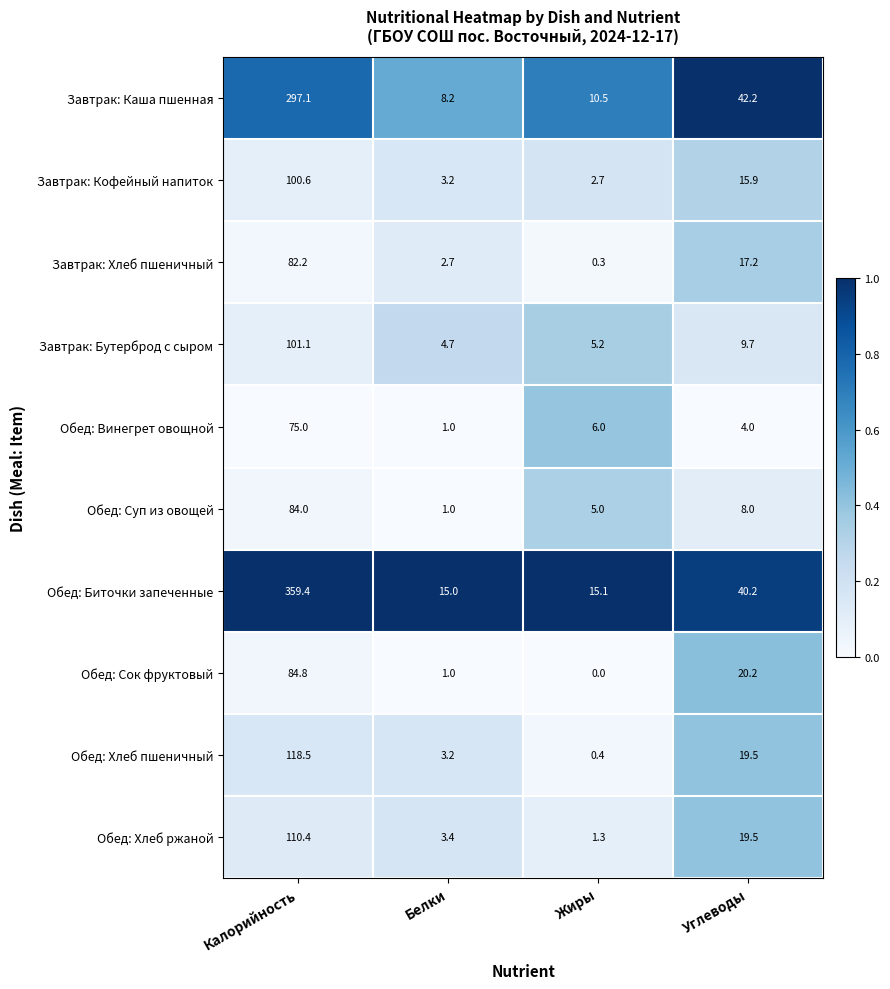

What is the total value across all series at Жиры?

46.5